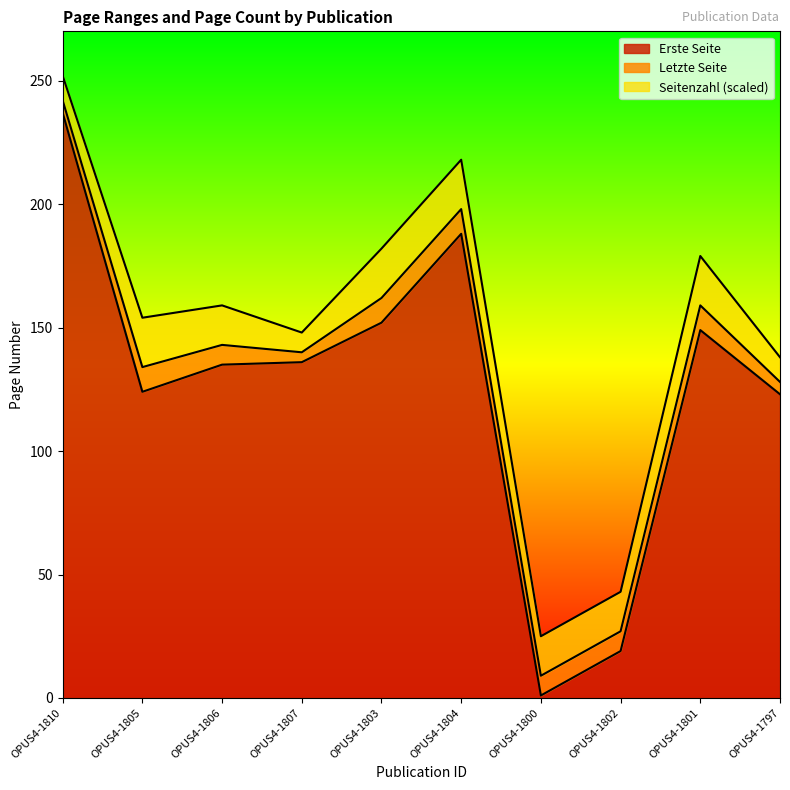

What is the maximum value for Erste Seite?

237